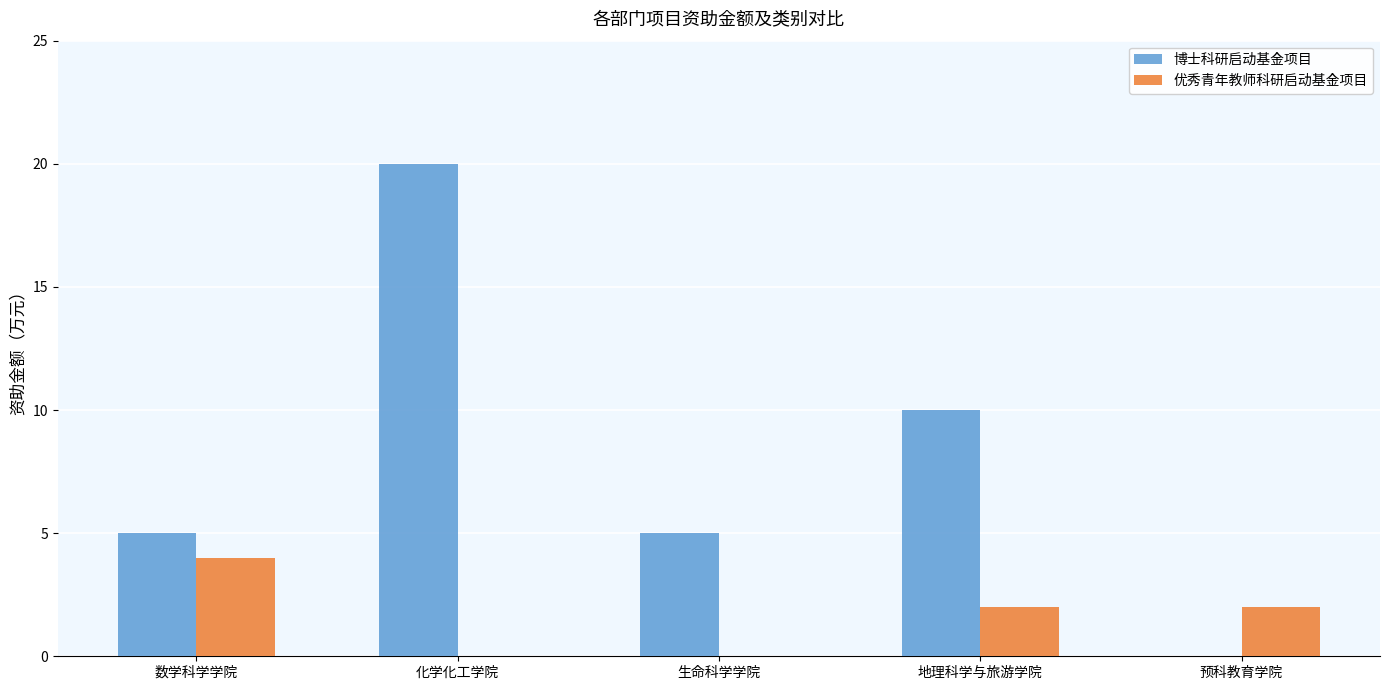

Which series changed the most between 地理科学与旅游学院 and 预科教育学院?

博士科研启动基金项目